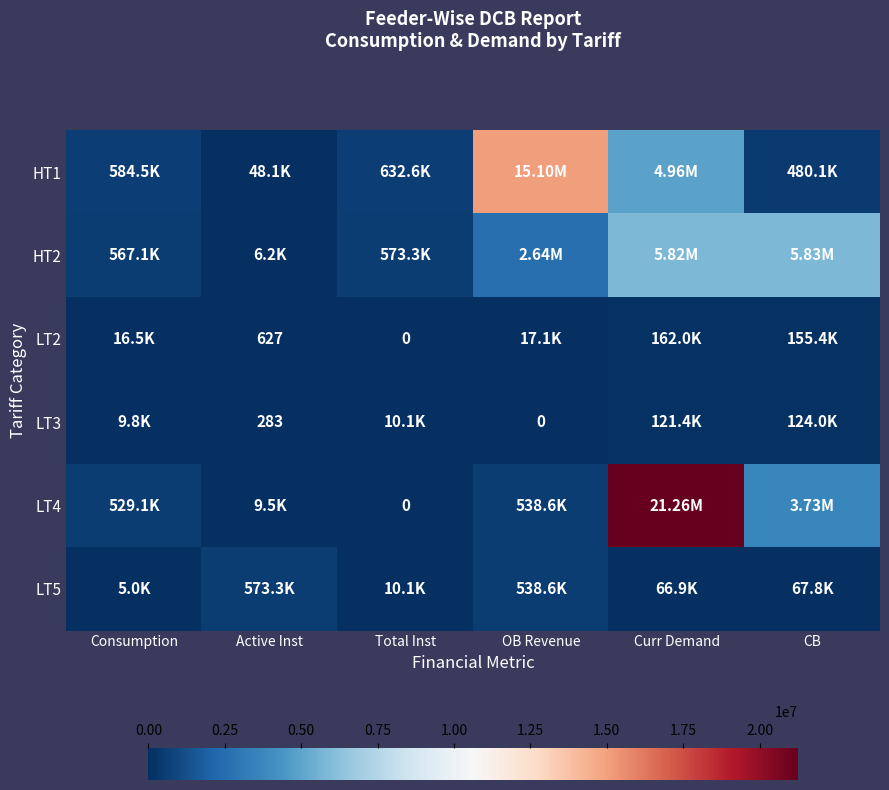

At how many categories does at least one series exceed 19194915?

1